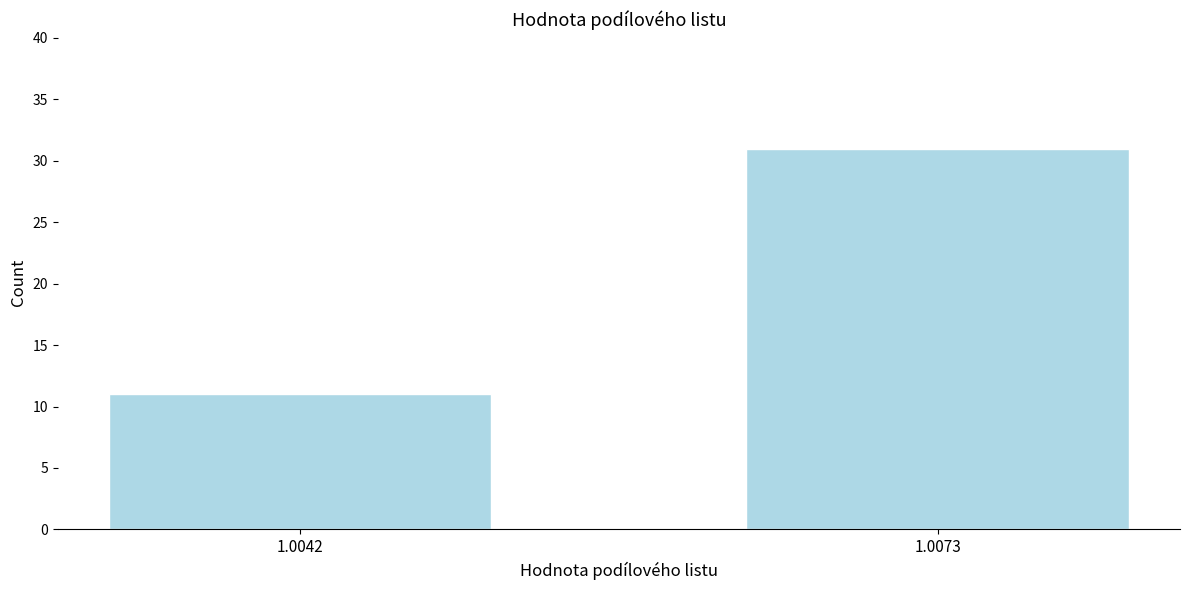

Reading left to right, list all the values displayed in this chart.

1.0042=11	1.0073=31